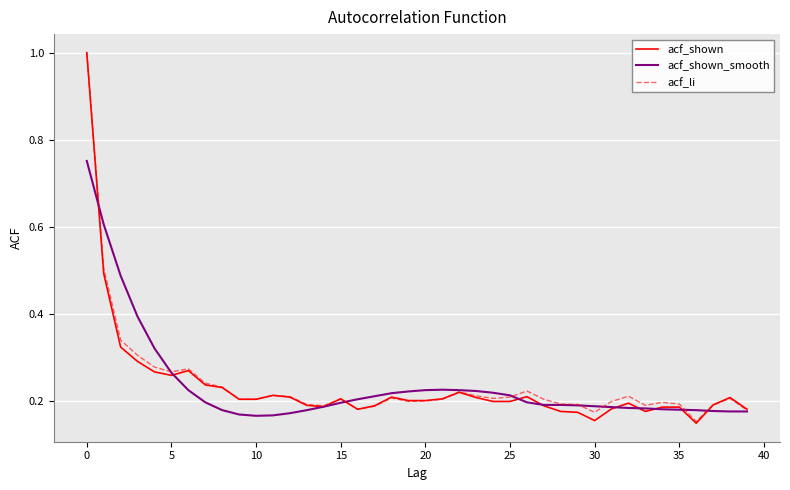

What is the maximum value shown in the chart?

1.0